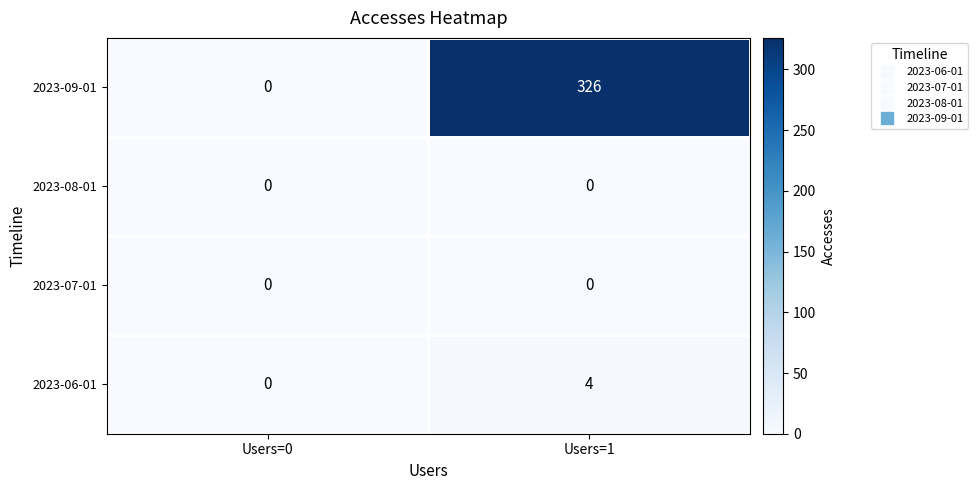

How many distinct data groups are displayed?

4